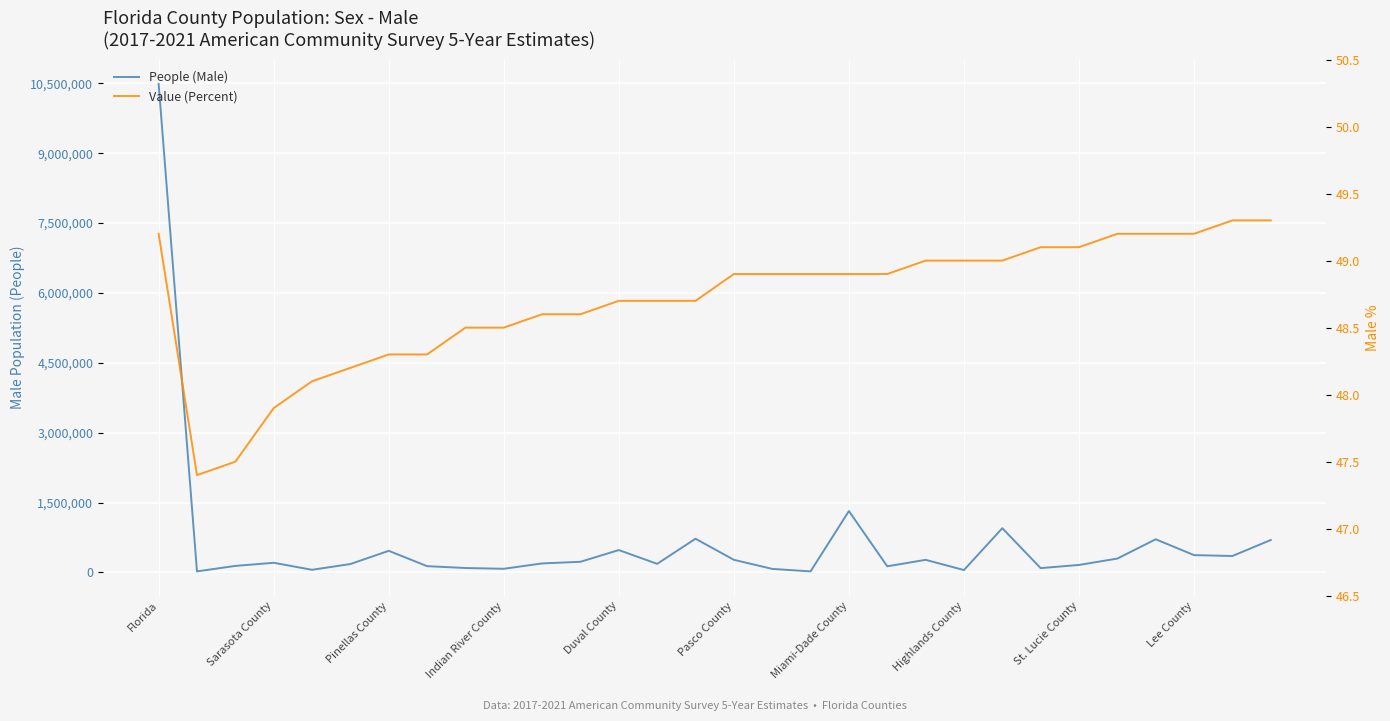

True or false: People (Male) has more than 1 interior local peaks.

True